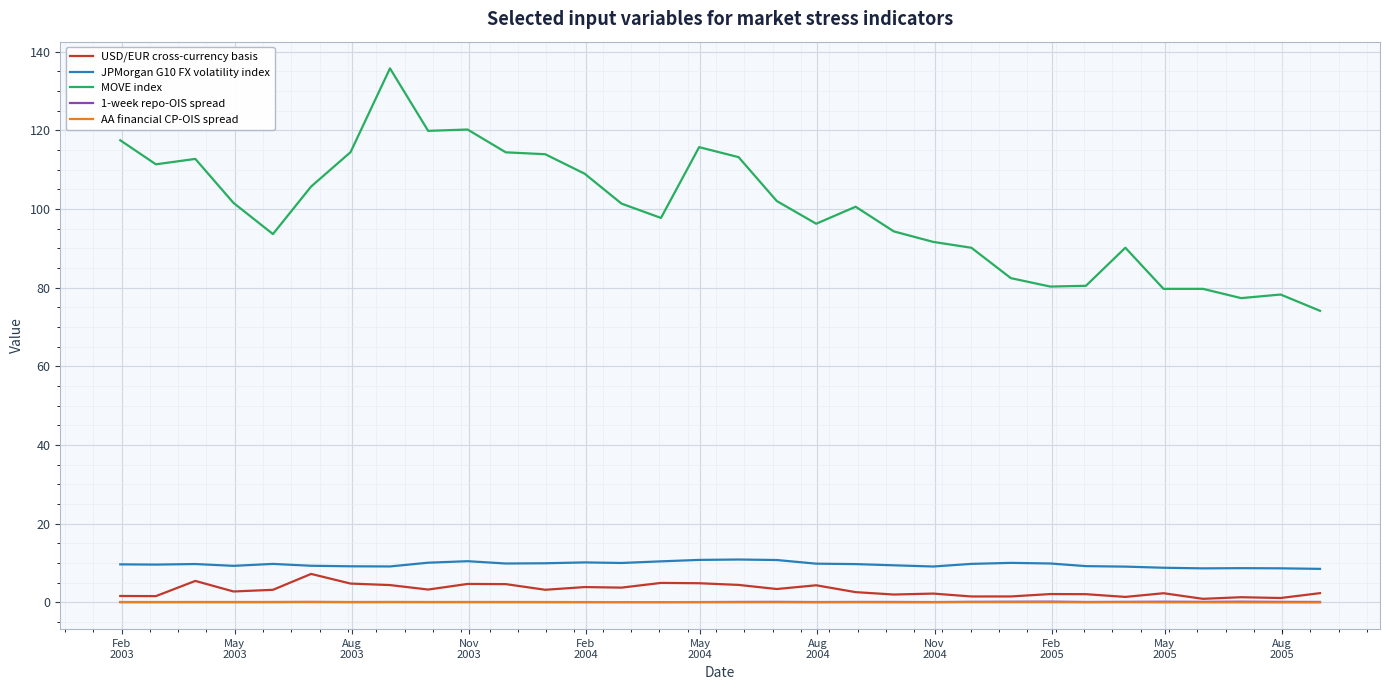

Which series has the largest total across all categories?

MOVE index